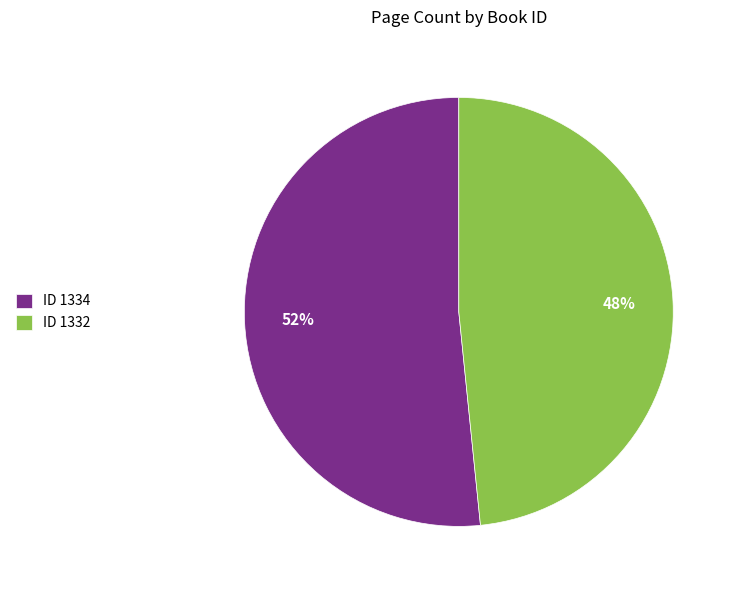

Which has a higher value, ID 1334 or ID 1332?

ID 1334